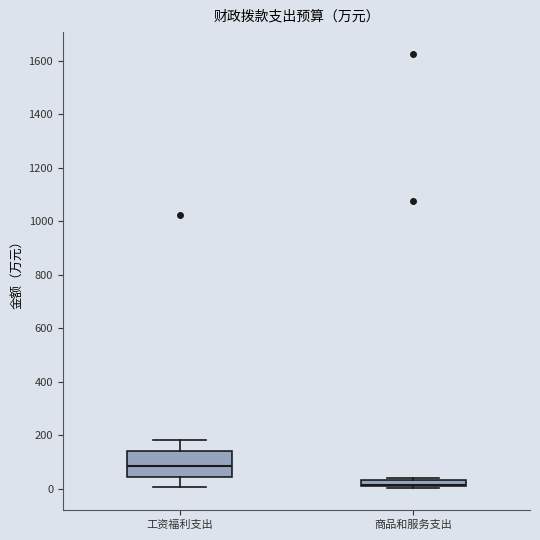

Where is the upper edge of the box for 商品和服务支出 on the y-axis? The values are not printed on the chart, so give them approximately, as read against the axis.

40